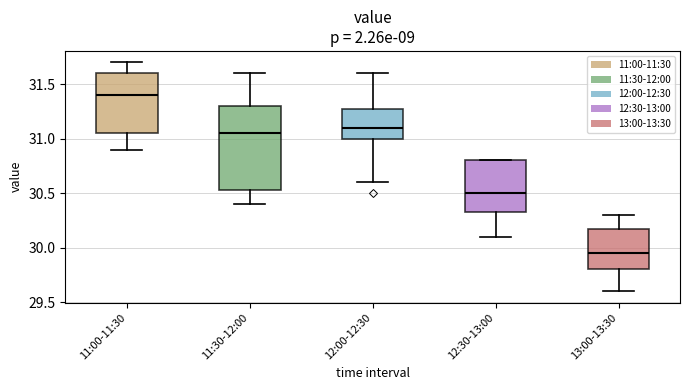

Reading left to right, read every box against the y-axis: the position of its median line, the range the box covers, and the ends of its whiskers. The values are not printed on the chart, so give them approximately, as read against the axis.

11:00-11:30: median 31.40, box 31.05 to 31.60, whiskers 30.90 to 31.70
11:30-12:00: median 31.05, box 30.55 to 31.30, whiskers 30.40 to 31.60
12:00-12:30: median 31.10, box 31.00 to 31.30, whiskers 30.60 to 31.60
12:30-13:00: median 30.50, box 30.35 to 30.80, whiskers 30.10 to 30.80
13:00-13:30: median 29.95, box 29.80 to 30.20, whiskers 29.60 to 30.30